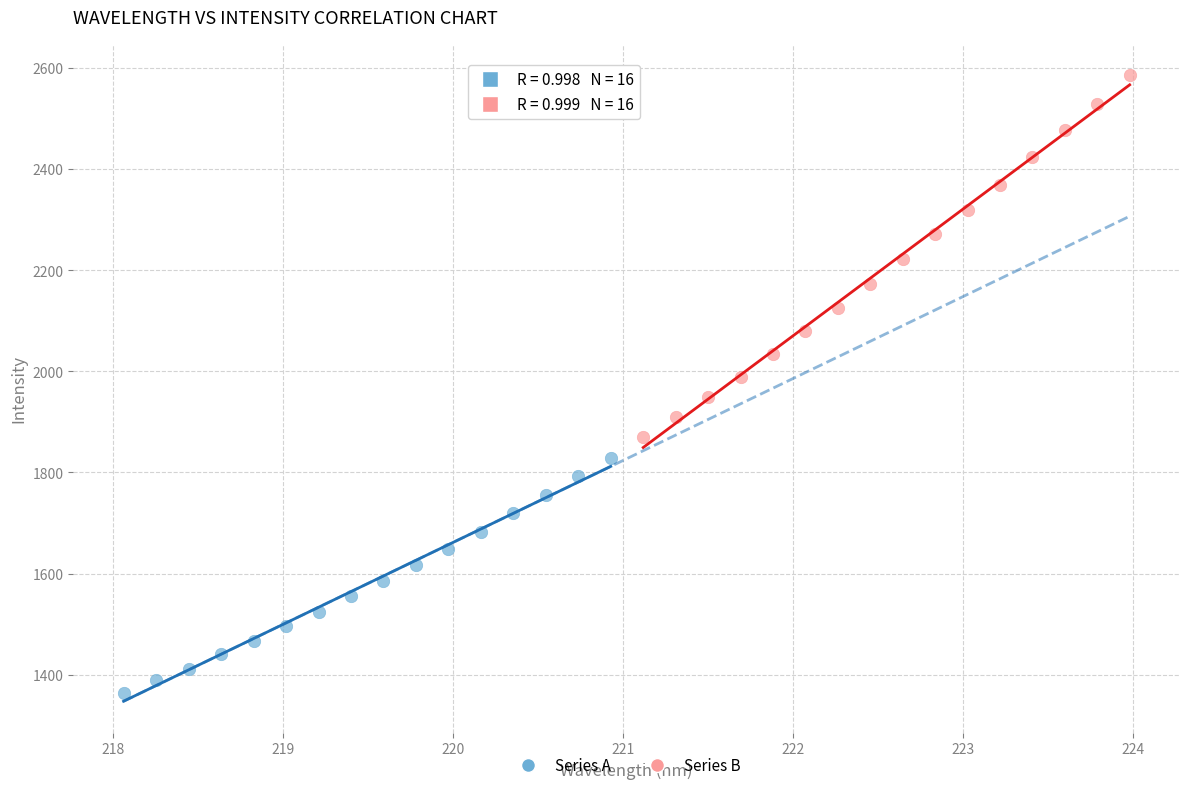

Which series has the widest spread of Y values?

Series B